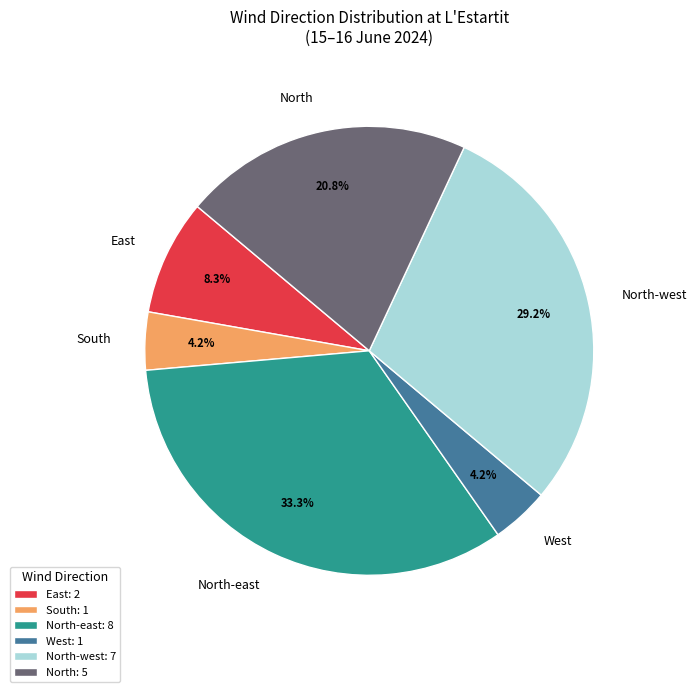

How many slices are in this pie chart?

6